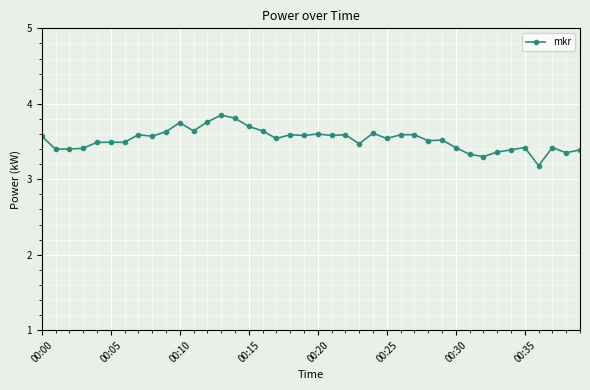

True or false: the data has more than 1 interior local peaks.

True